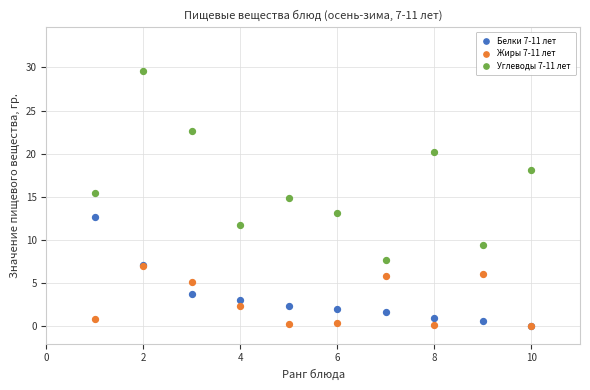

Which series reaches the maximum Y coordinate?

Углеводы 7-11 лет